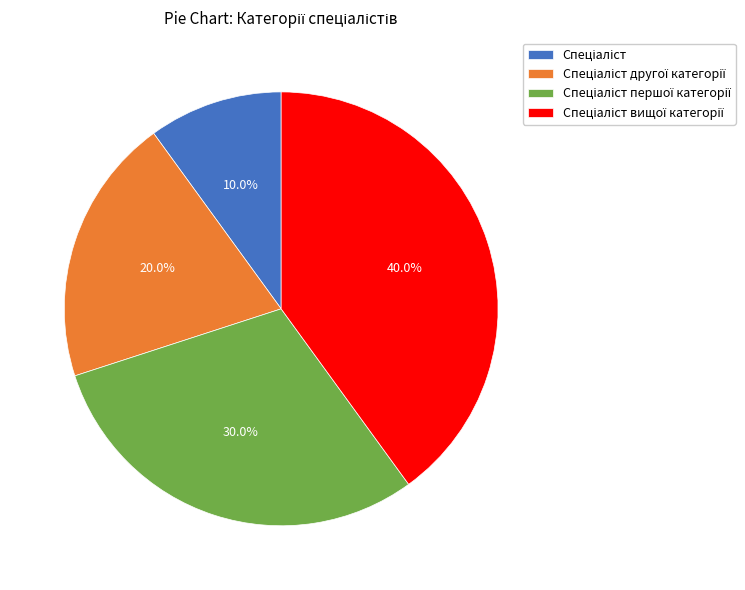

Does any single category account for the majority?

No